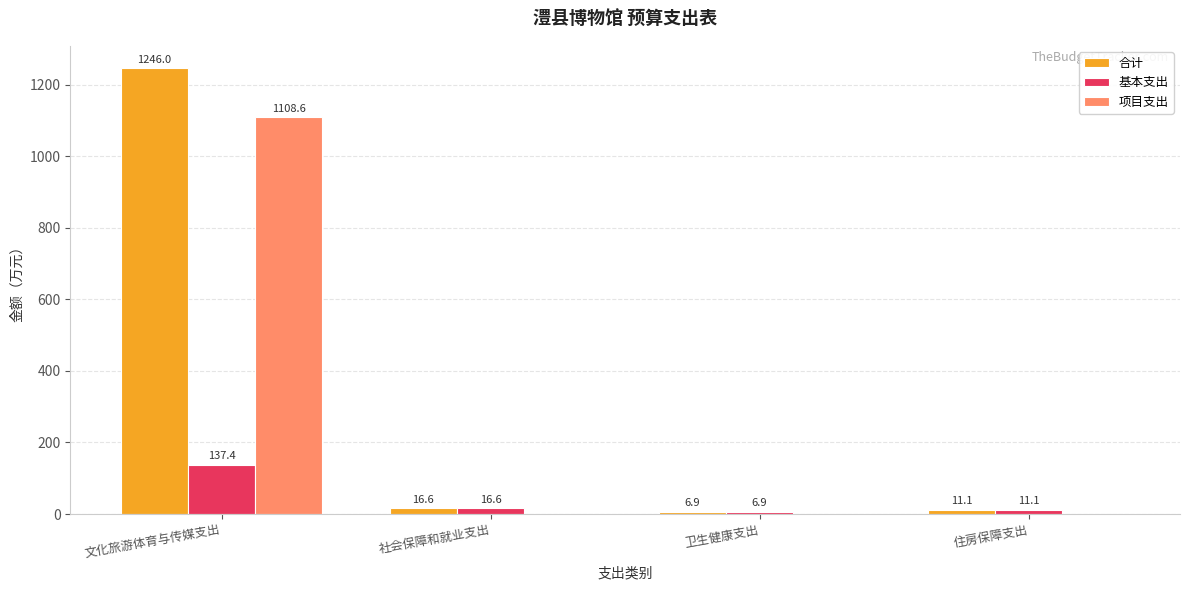

Which series changed the most between 文化旅游体育与传媒支出 and 卫生健康支出?

合计